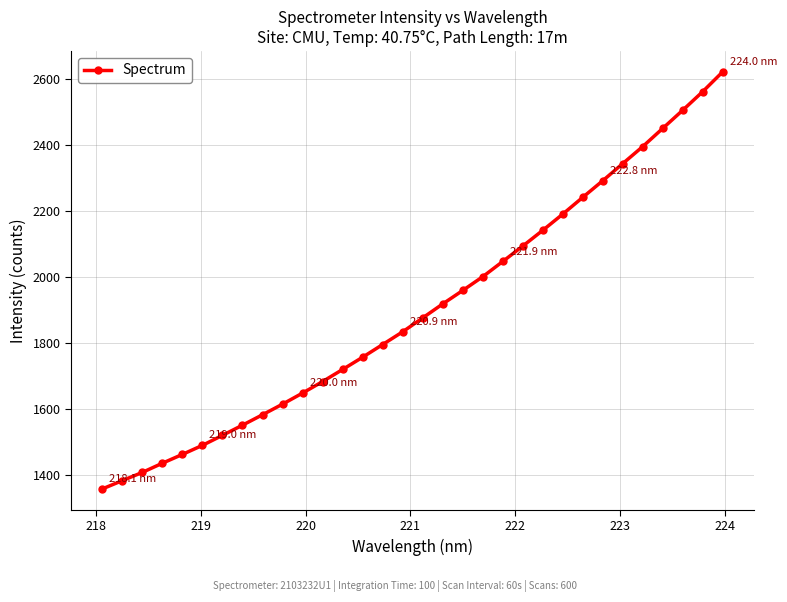

What is the smallest value displayed?

1358.5